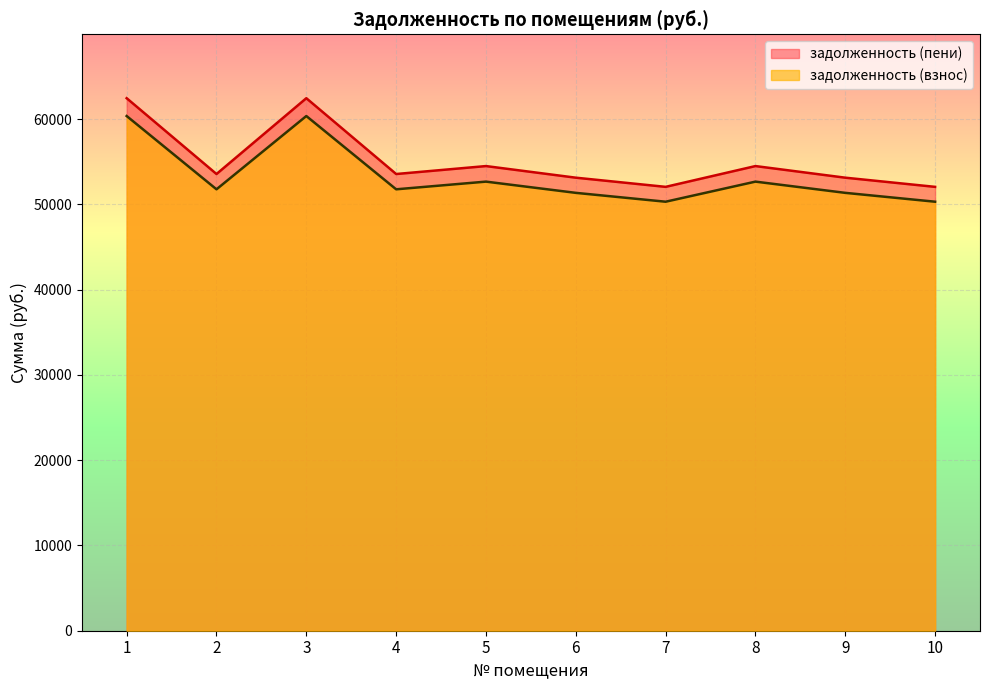

True or false: задолженность (пени) has more than 2 points higher than both neighbors.

True